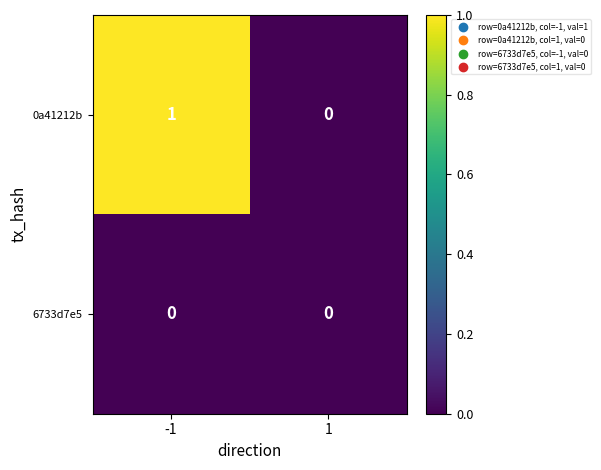

True or false: 0a41212b has a value of 0 at 1.

True